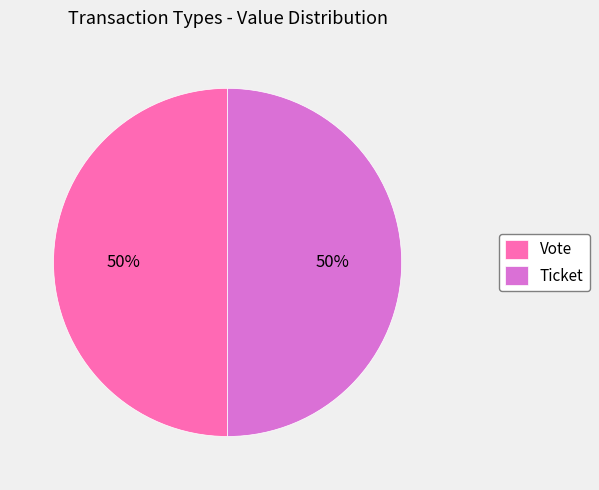

What is the ratio of the value at Ticket to the value at Vote?

1.0